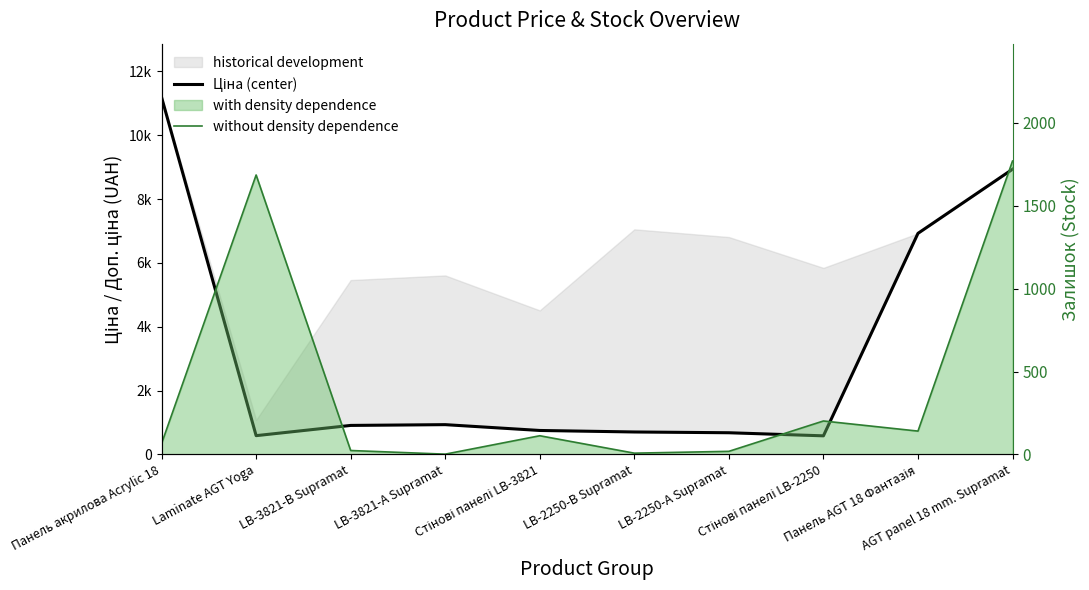

List the series in order of their overall mean, highest first.

Ціна (center), without density dependence